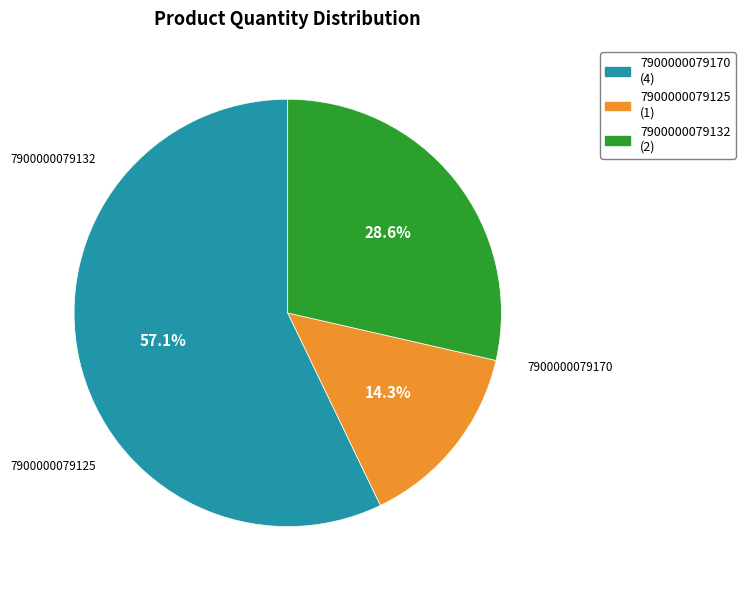

Do 7900000079170 and 7900000079125 together represent more than half of the pie?

Yes